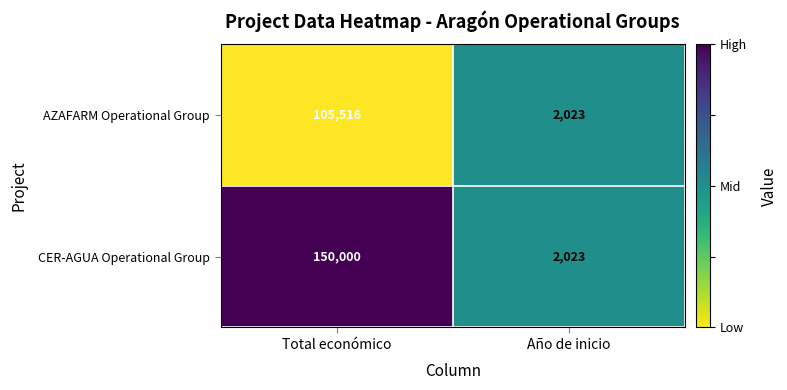

Which series has the largest total across all categories?

CER-AGUA Operational Group